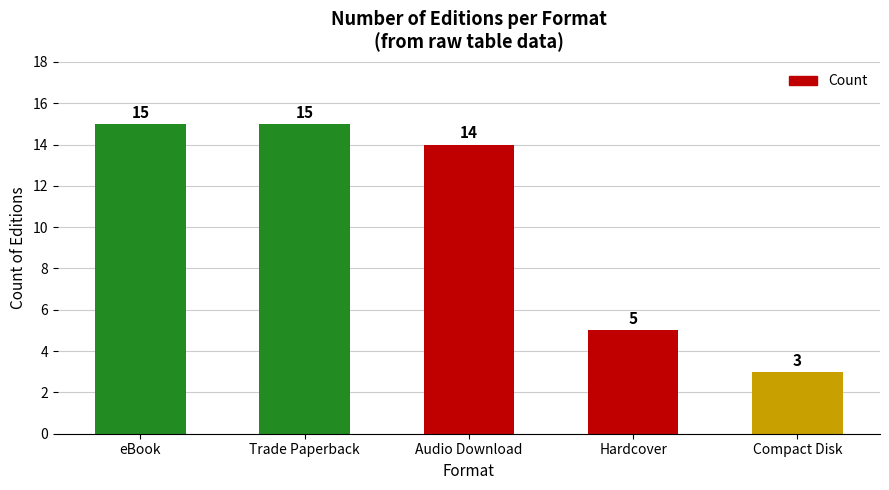

The value at Compact Disk is 3. True or false?

True